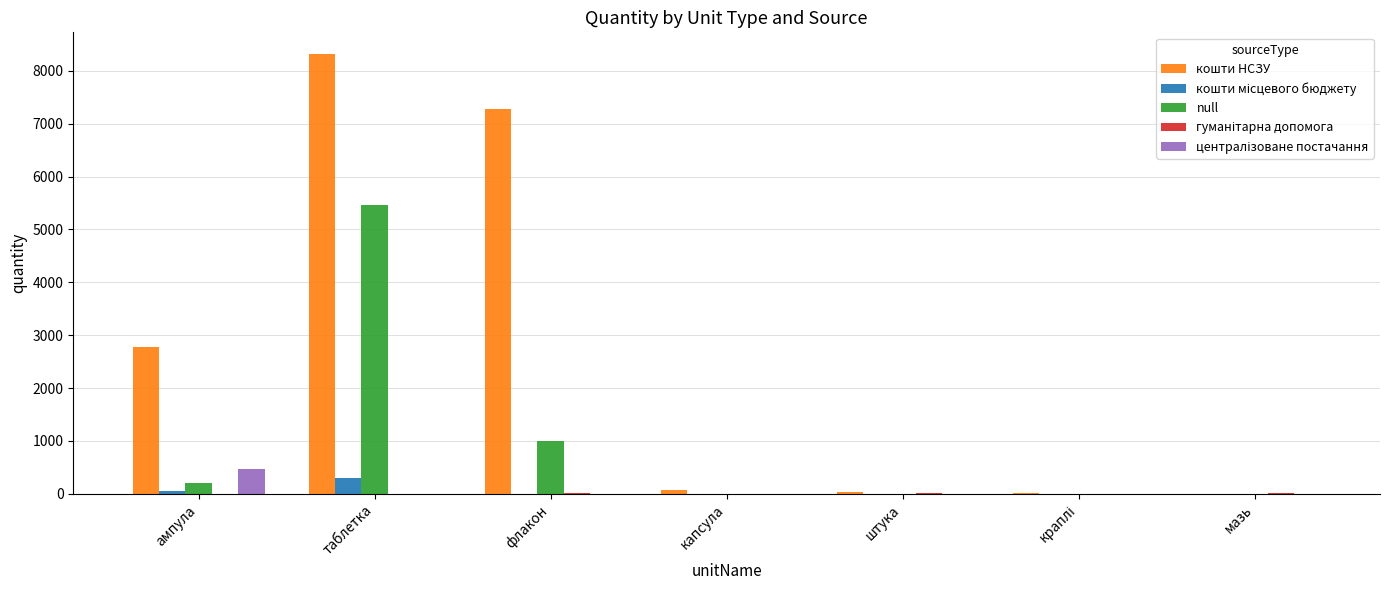

Which series changed the most between таблетка and мазь?

кошти НСЗУ